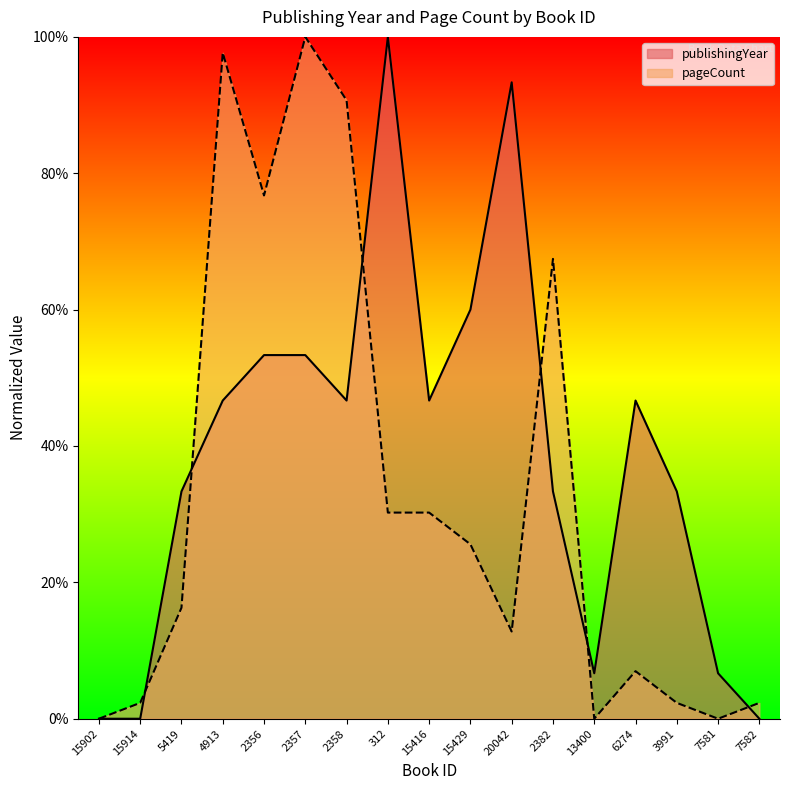

At which label is pageCount closest to 50?

2382